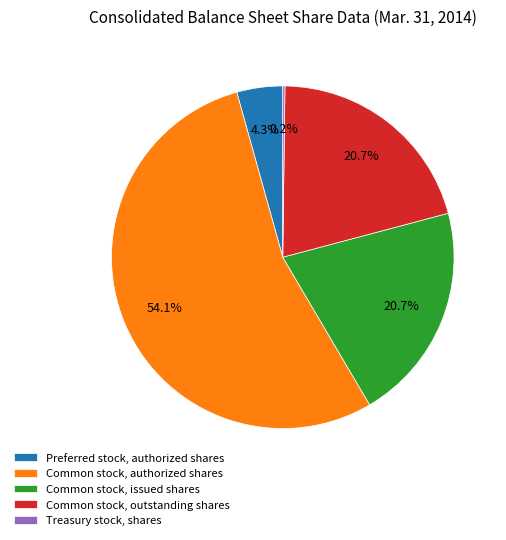

Combined, what portion of the pie is Preferred stock, authorized shares and Common stock, outstanding shares?

25.0%